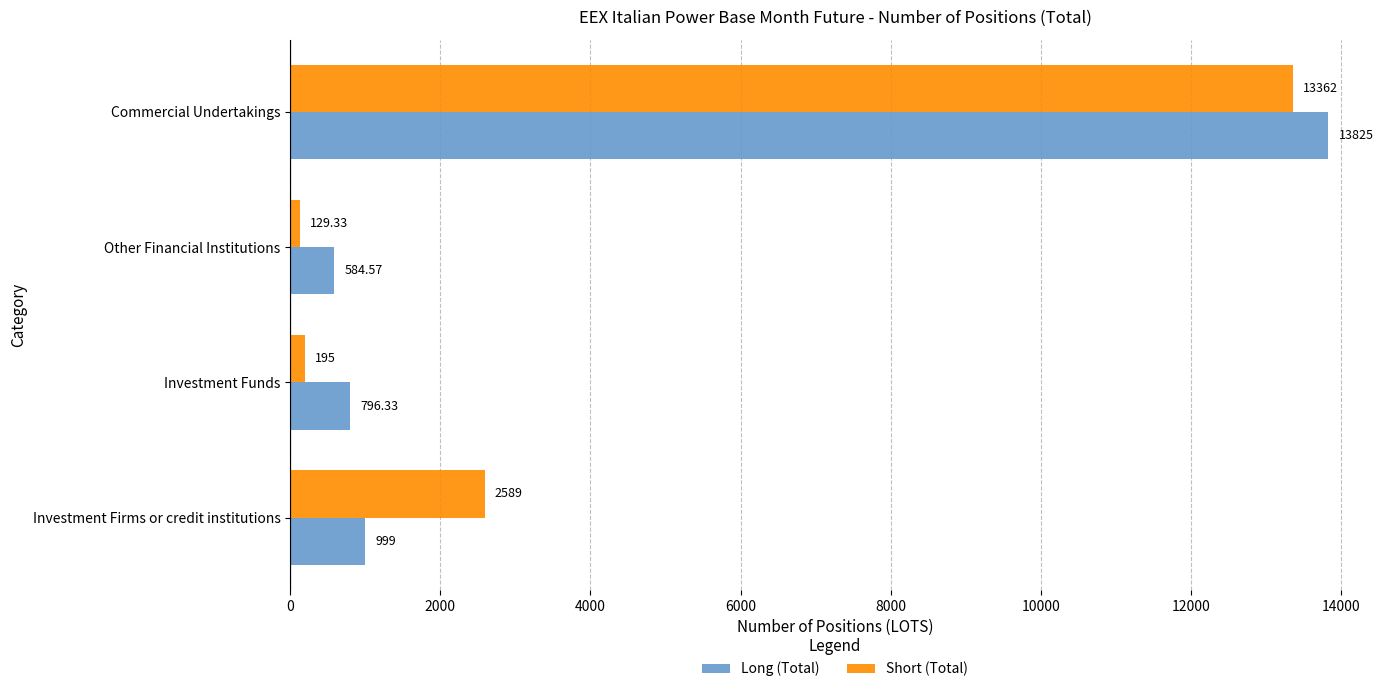

What is the average value of the Short (Total) series?

4068.8